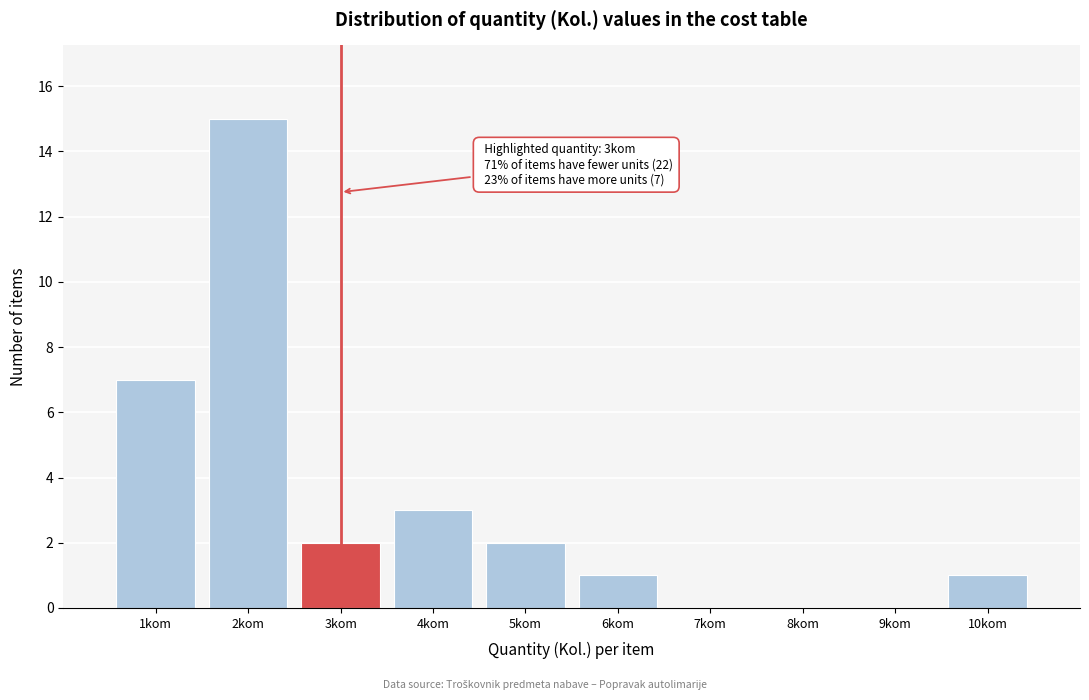

Over which range of the x-axis is the bar tallest?

1.5 to 2.5